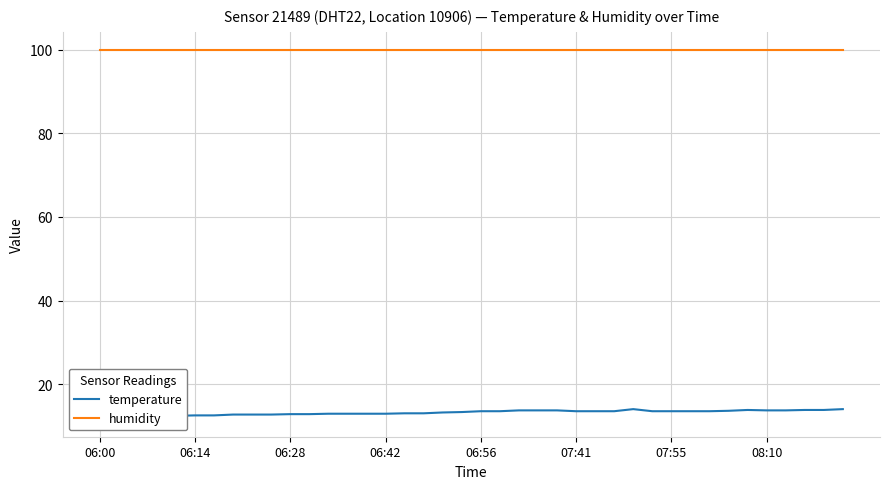

At how many categories does at least one series exceed 68?

40